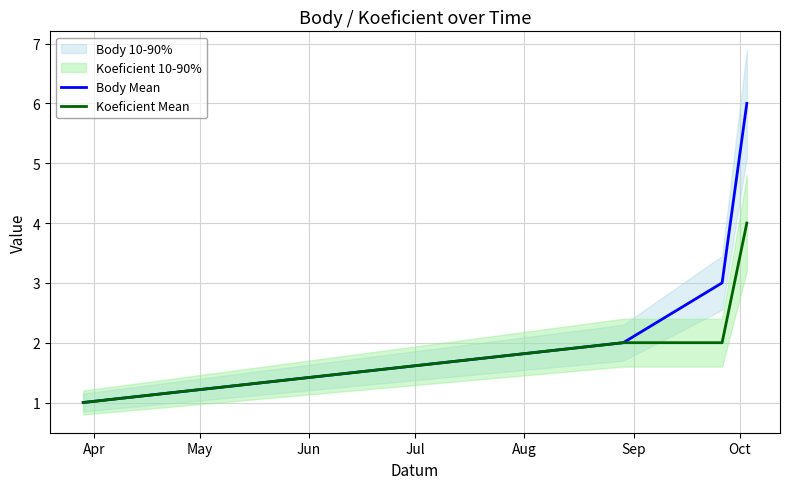

What is the difference between the maximum and minimum values in the Koeficient Mean series?

3